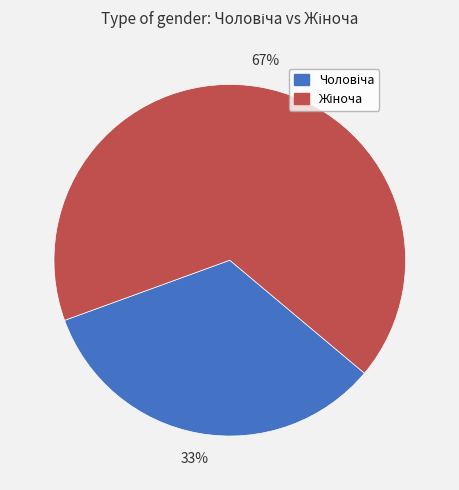

To the nearest percent, what is the average slice percentage?

50%